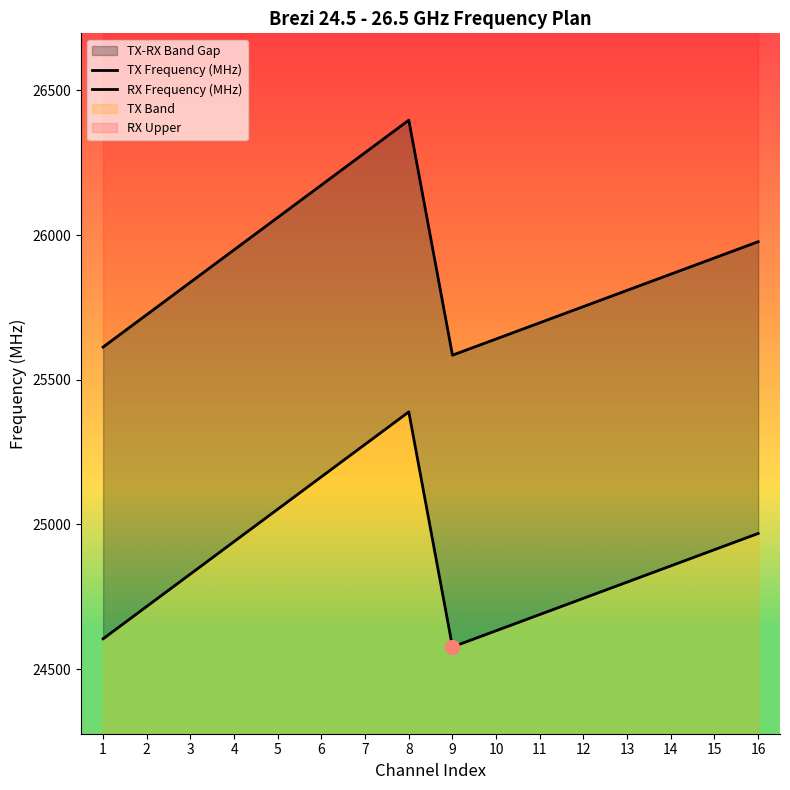

Which category has the lowest value across all series?

9